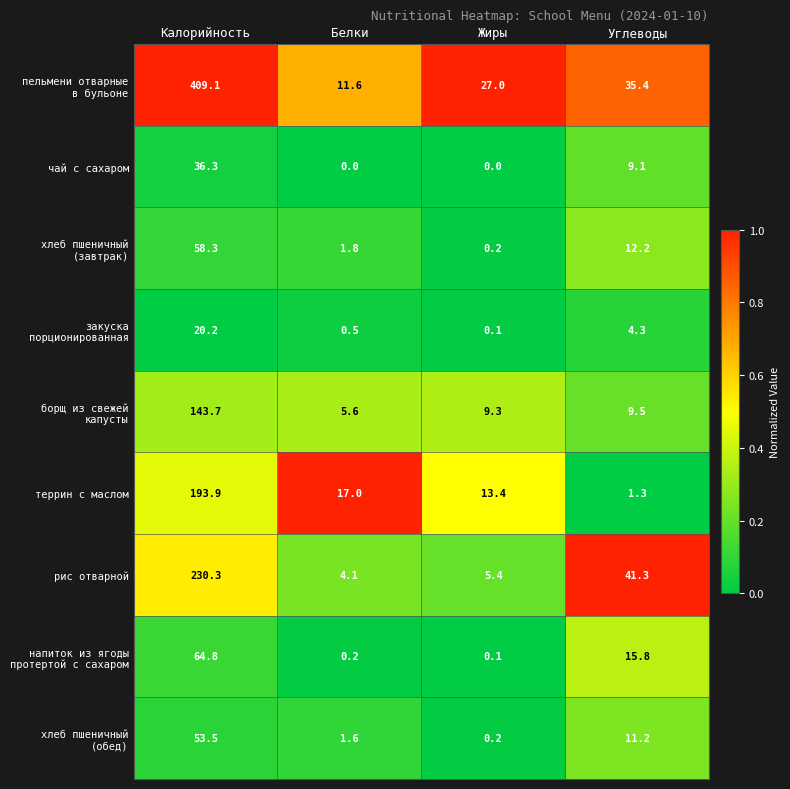

At which label does чай с сахаром reach its peak?

Калорийность